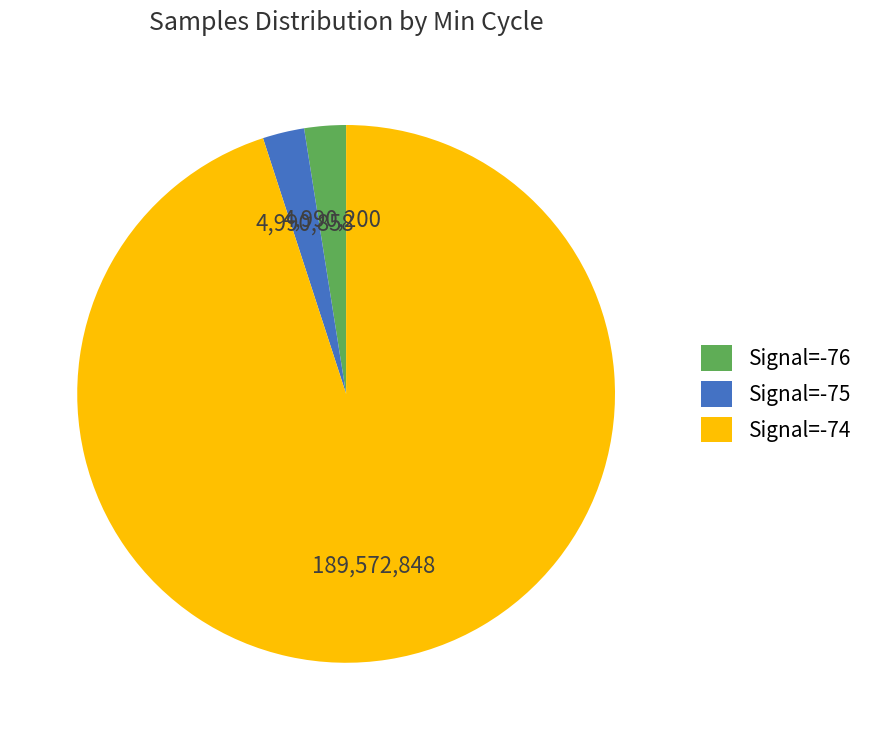

Approximately how many times larger is the value at Signal=-76 compared to Signal=-75?

1.0